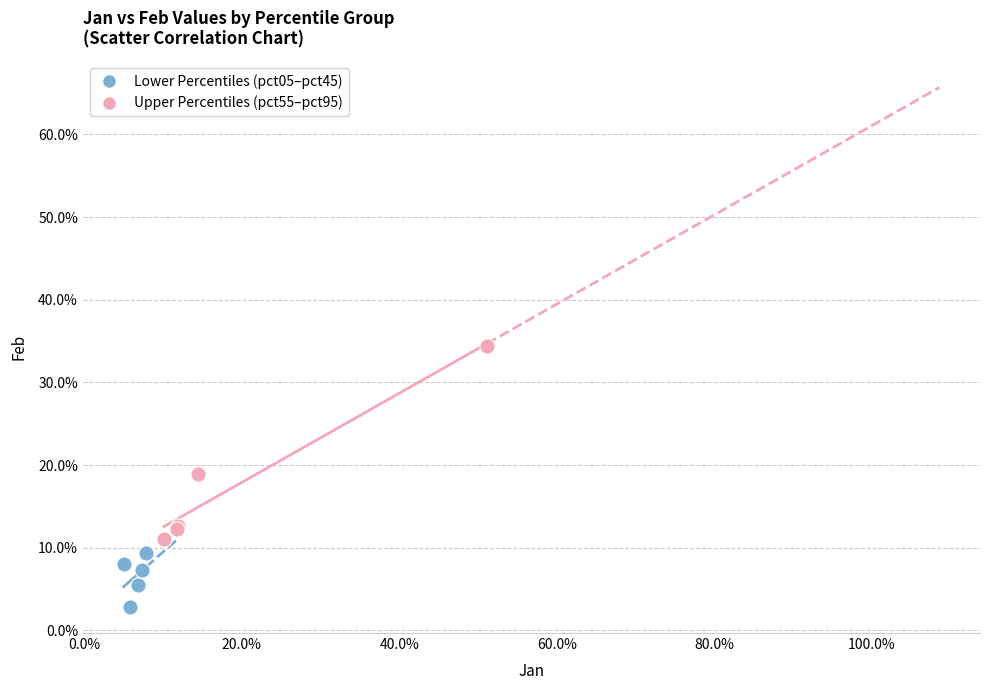

What are all the series names shown in the legend?

Lower Percentiles (pct05–pct45), Upper Percentiles (pct55–pct95)